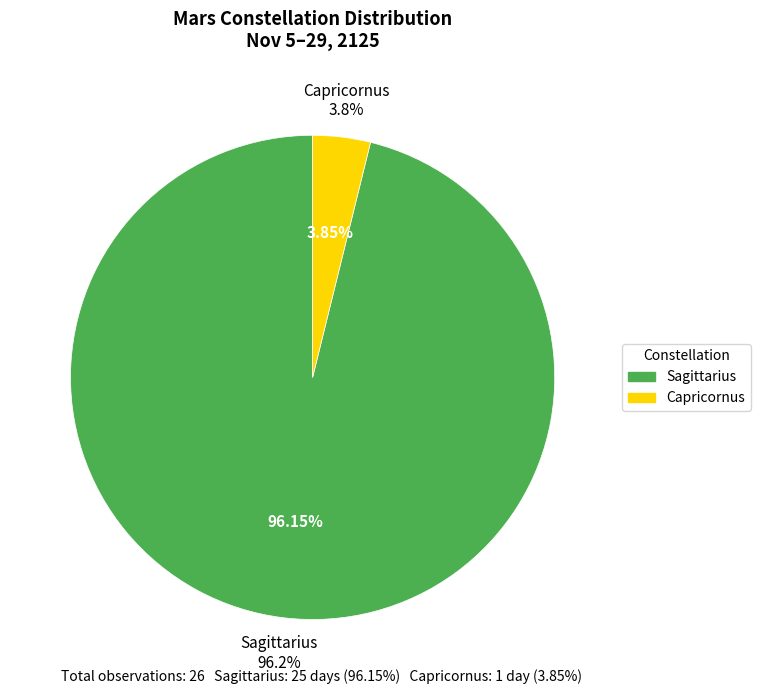

Which category has the biggest portion of the pie?

Sagittarius